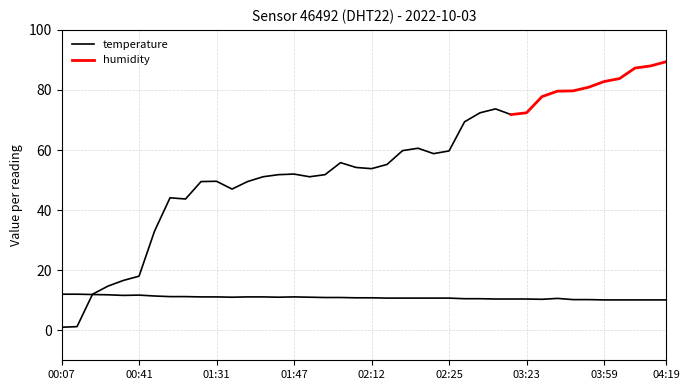

What is the label of the 30th point from the right?

01:31